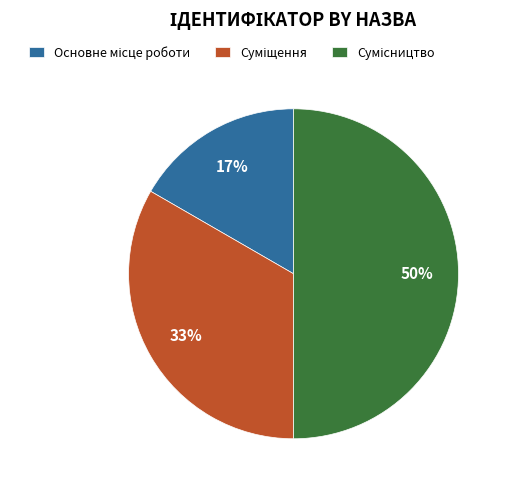

To the nearest percent, what is the difference between the largest and smallest slice percentages?

33%